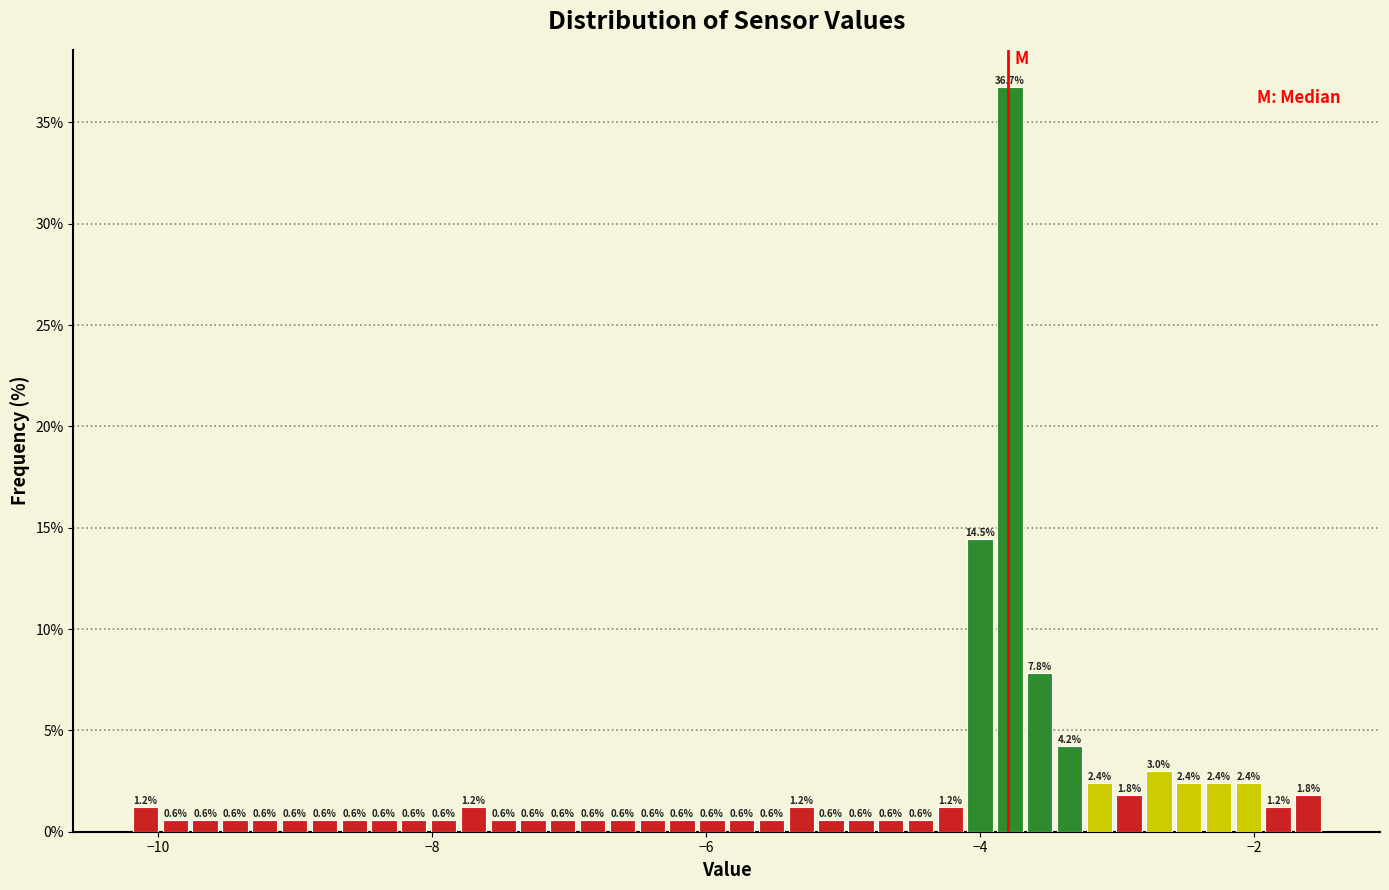

Read against the x-axis, roughly where is the centre of the tallest bar?

-3.8